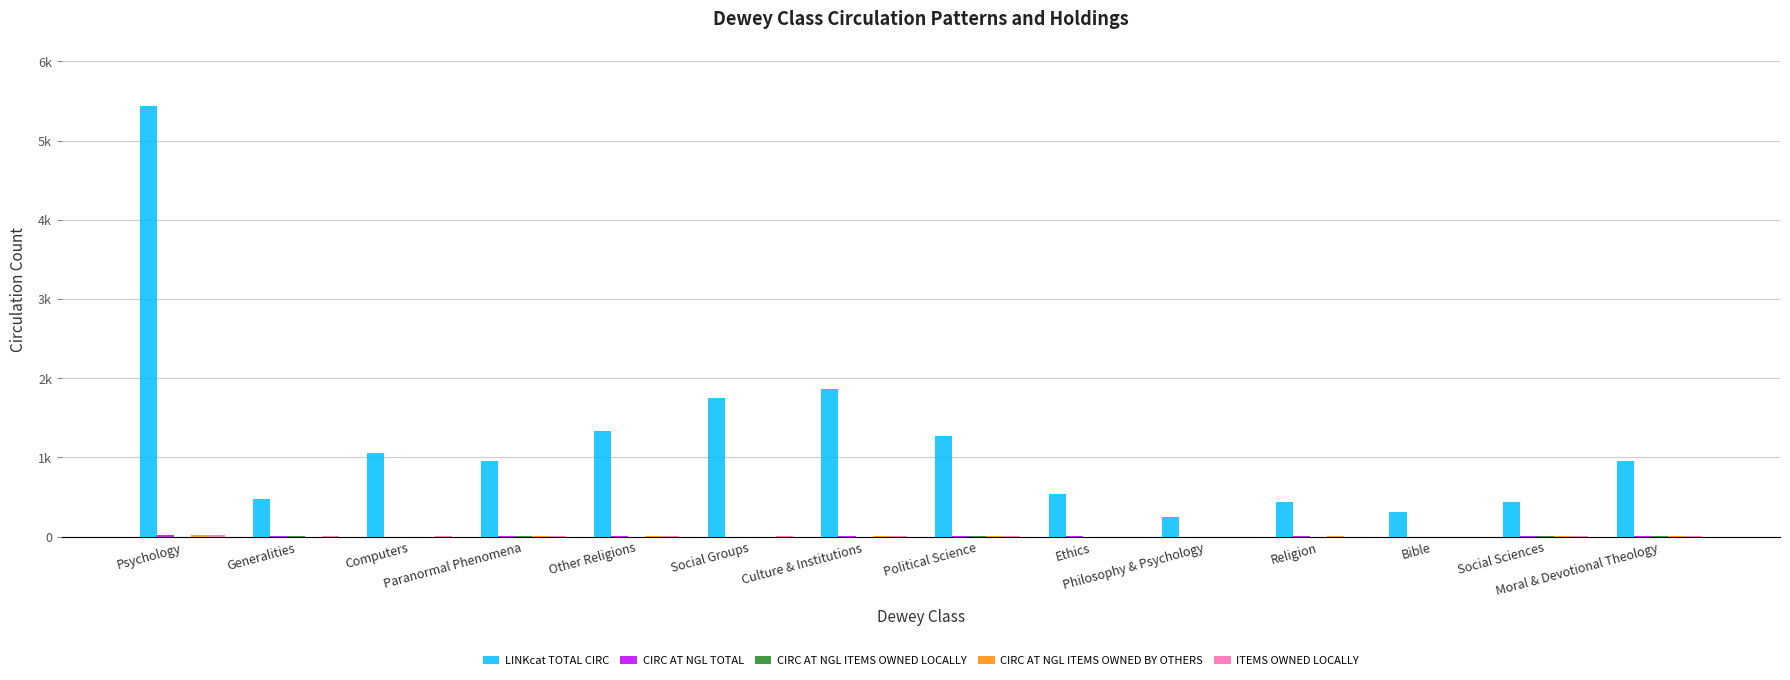

Reading left to right, extract all data points from this chart.

LINKcat TOTAL CIRC: 5438	479	1057	954	1332	1752	1858	1271	535	246	441	305	434	950
CIRC AT NGL TOTAL: 18	5	0	5	6	1	3	6	2	1	7	1	5	8
CIRC AT NGL ITEMS OWNED LOCALLY: 0	5	0	2	0	1	0	2	1	1	0	0	3	3
CIRC AT NGL ITEMS OWNED BY OTHERS: 18	0	0	3	6	0	3	4	1	0	7	1	2	5
ITEMS OWNED LOCALLY: 15	2	5	5	3	4	4	6	0	0	0	0	2	4